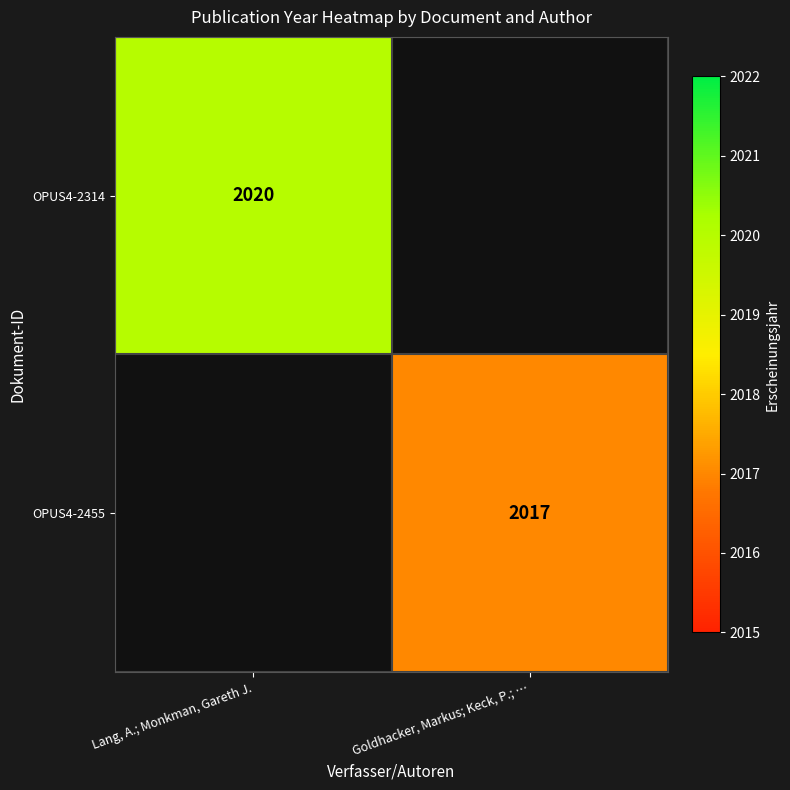

The value of OPUS4-2455 at Goldhacker, Markus; Keck, P.; … is 716. True or false?

False